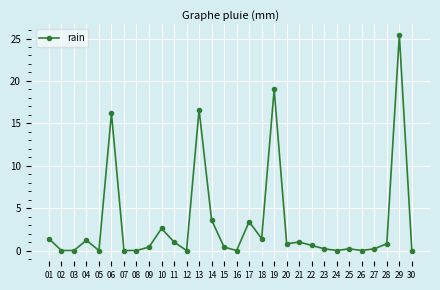

What is the sum of all values?

96.4